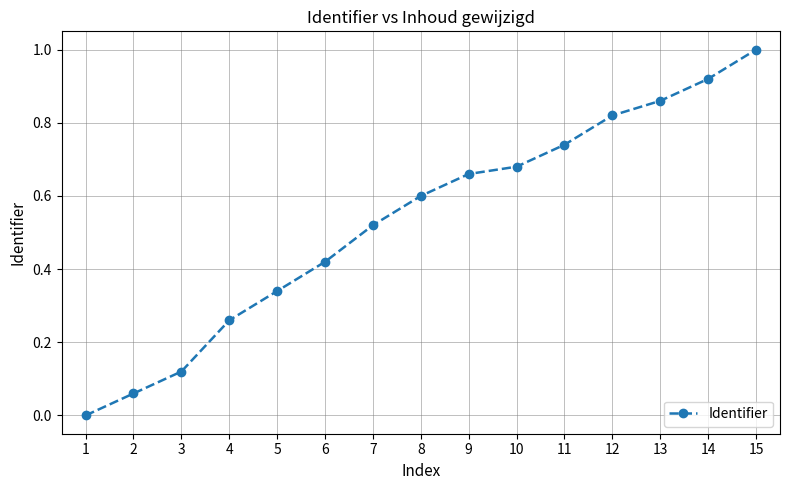

The chart shows a value of 0.0 at 1. True or false?

True